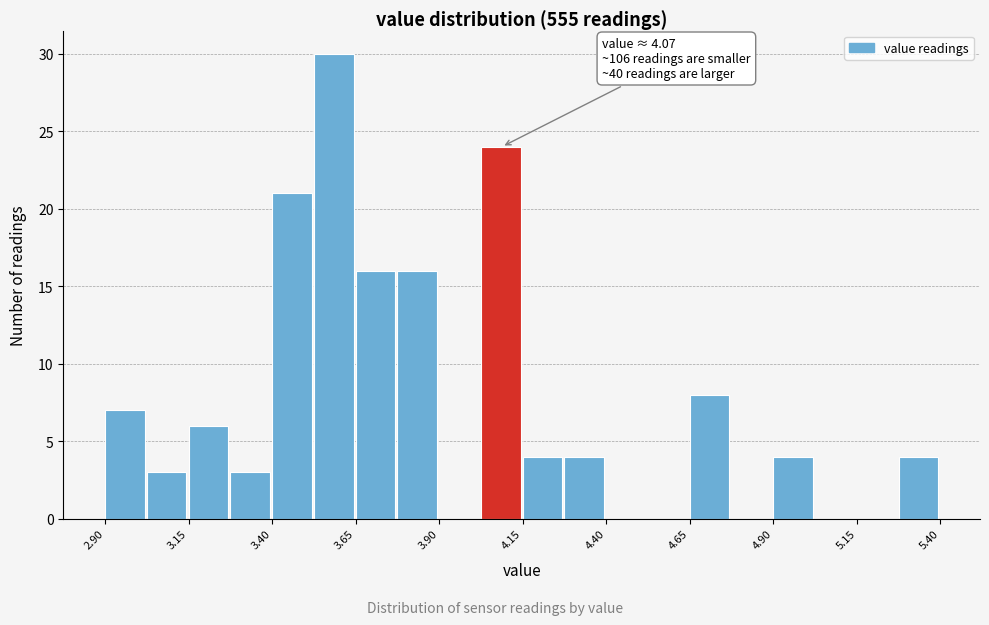

Read against the x-axis, roughly where is the centre of the tallest bar?

3.60